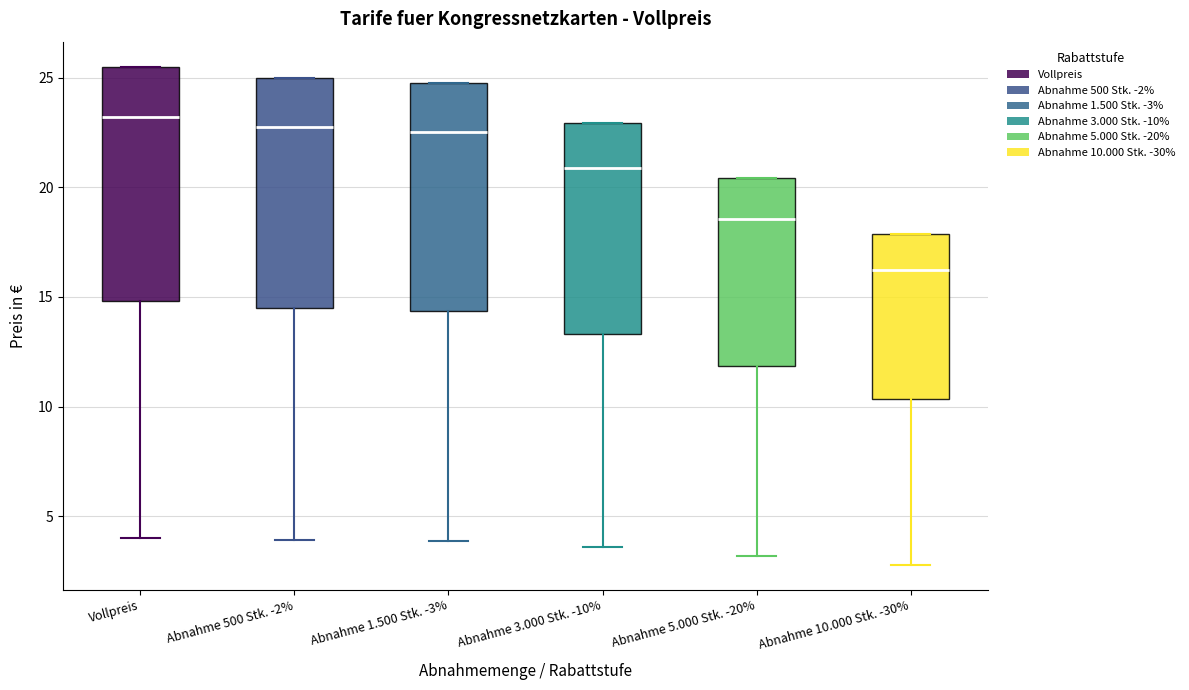

Reading left to right, transcribe this box plot: for each box, give where its median line is, the range the box spans, and where its two whiskers end, as read against the y-axis. The values are not printed on the chart, so give them approximately, as read against the axis.

Vollpreis: median 23.0, box 15.0 to 25.5, whiskers 4.0 to 25.5
Abnahme 500 Stk. -2%: median 22.5, box 14.5 to 25.0, whiskers 4.0 to 25.0
Abnahme 1.500 Stk. -3%: median 22.5, box 14.5 to 24.5, whiskers 4.0 to 24.5
Abnahme 3.000 Stk. -10%: median 21.0, box 13.5 to 23.0, whiskers 3.5 to 23.0
Abnahme 5.000 Stk. -20%: median 18.5, box 12.0 to 20.5, whiskers 3.0 to 20.5
Abnahme 10.000 Stk. -30%: median 16.0, box 10.5 to 18.0, whiskers 3.0 to 18.0